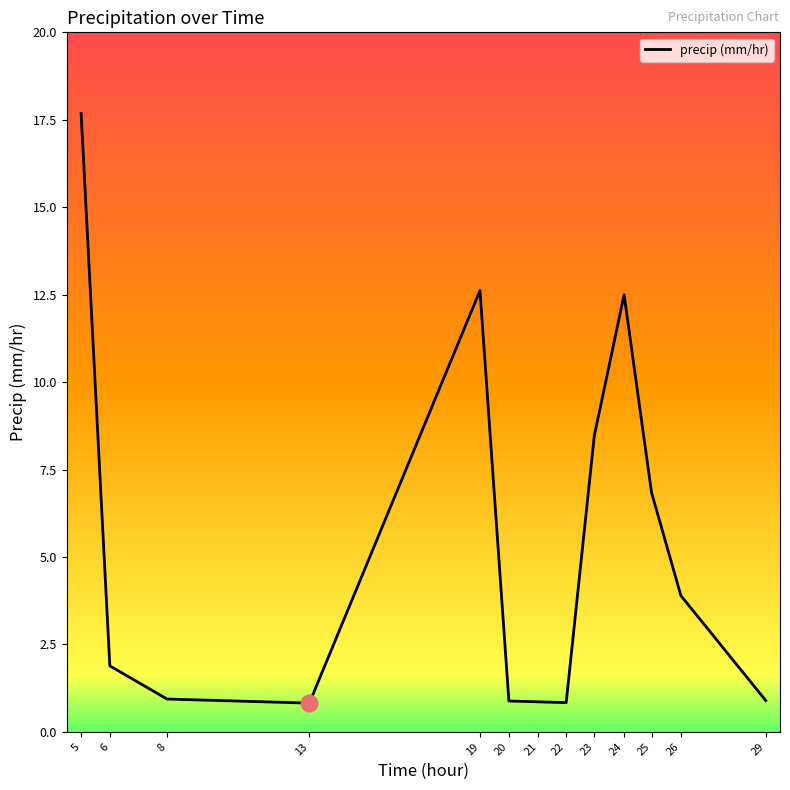

What is the smallest value displayed?

0.8